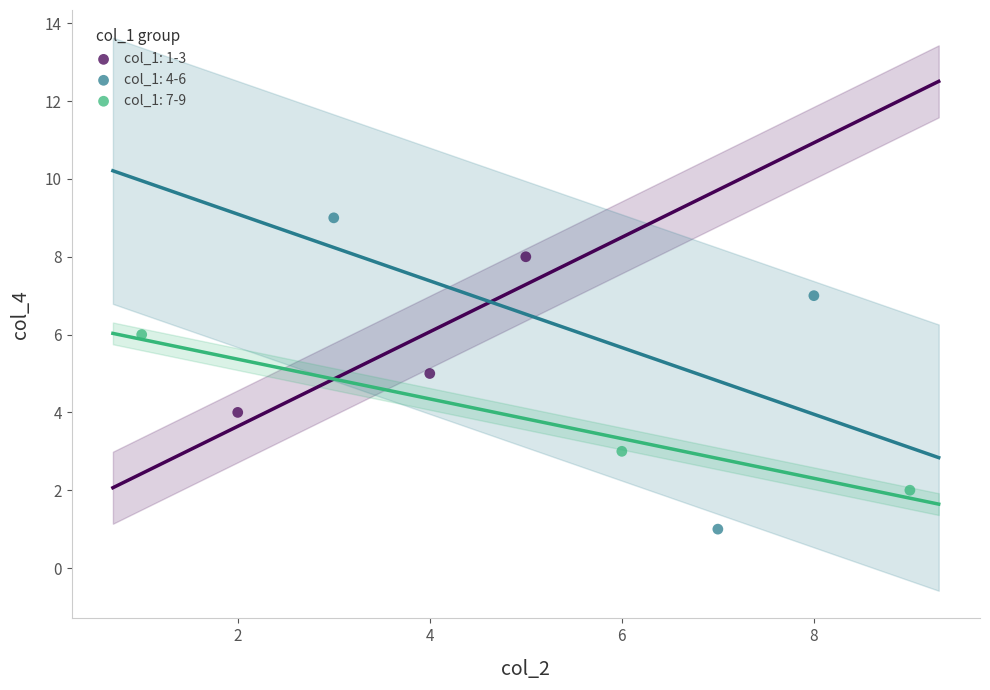

Which series has the largest Y range (max minus min)?

col_1: 4-6